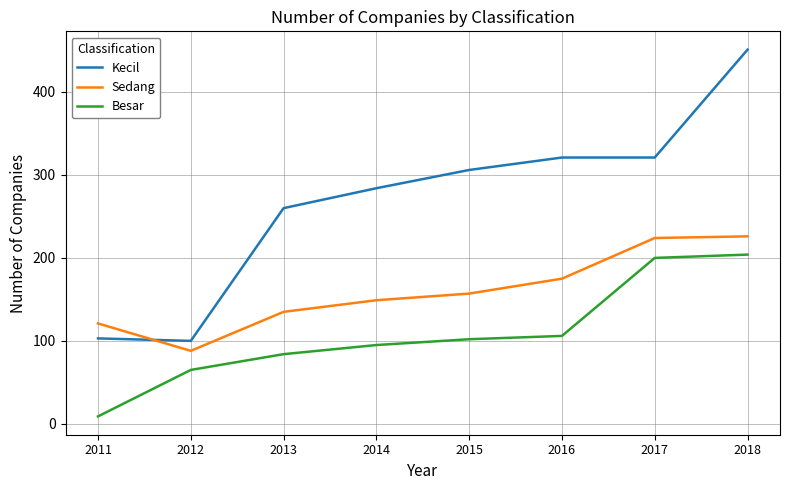

The Kecil series shows 321 at 2017. True or false?

True